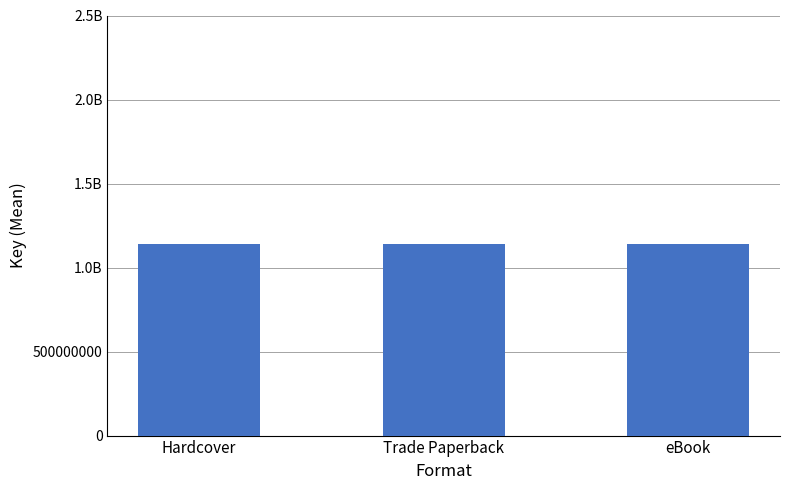

How many series are shown in this chart?

1